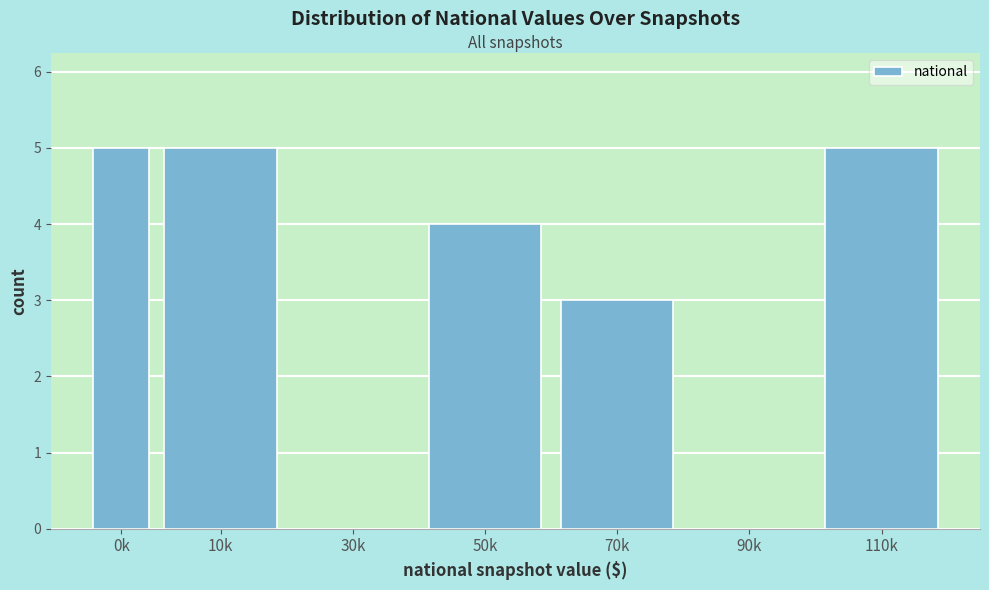

Reading right to left, what are all the values shown in this chart?

110k=5	90k=0	70k=3	50k=4	30k=0	10k=5	0k=5